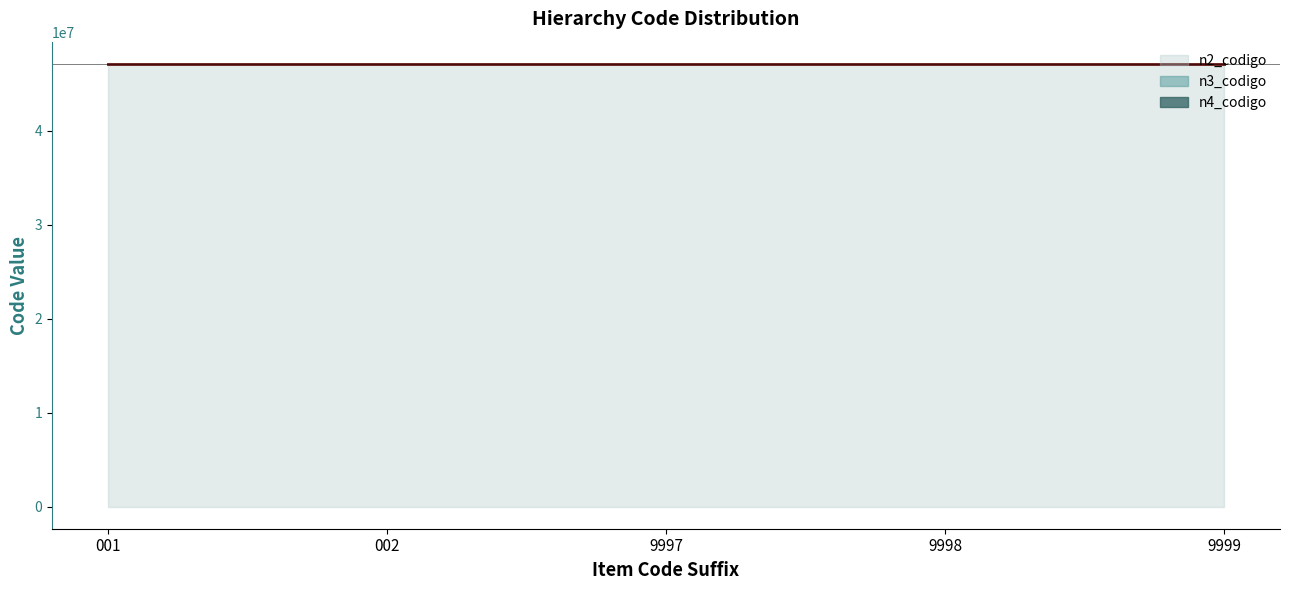

At 002, list the series in order from largest to smallest.

n4_codigo trend, n3_codigo trend, n2_codigo trend